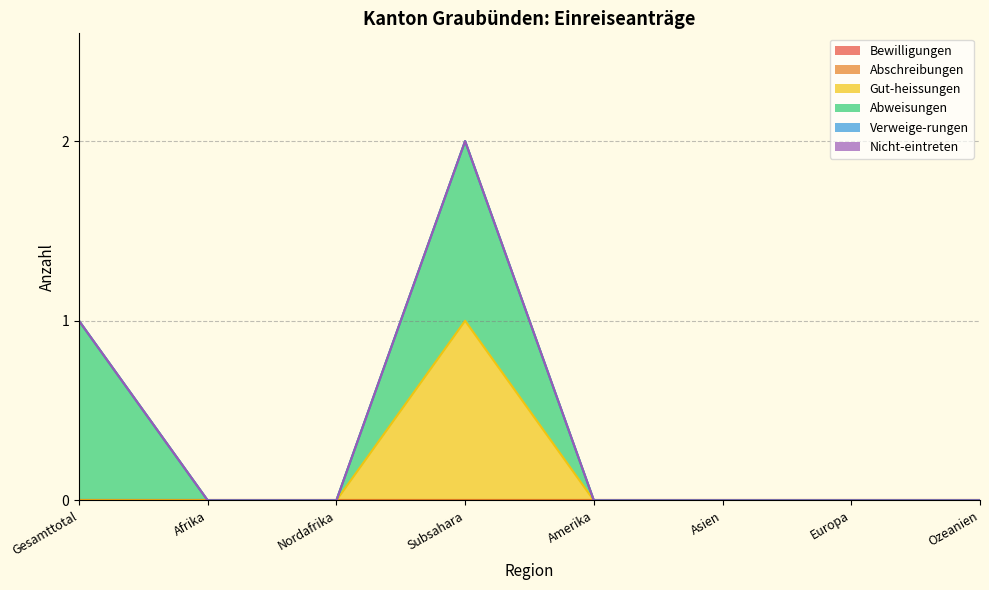

What are all the series names shown in the legend?

Bewilligungen, Abschreibungen, Gut-heissungen, Abweisungen, Verweige-rungen, Nicht-eintreten